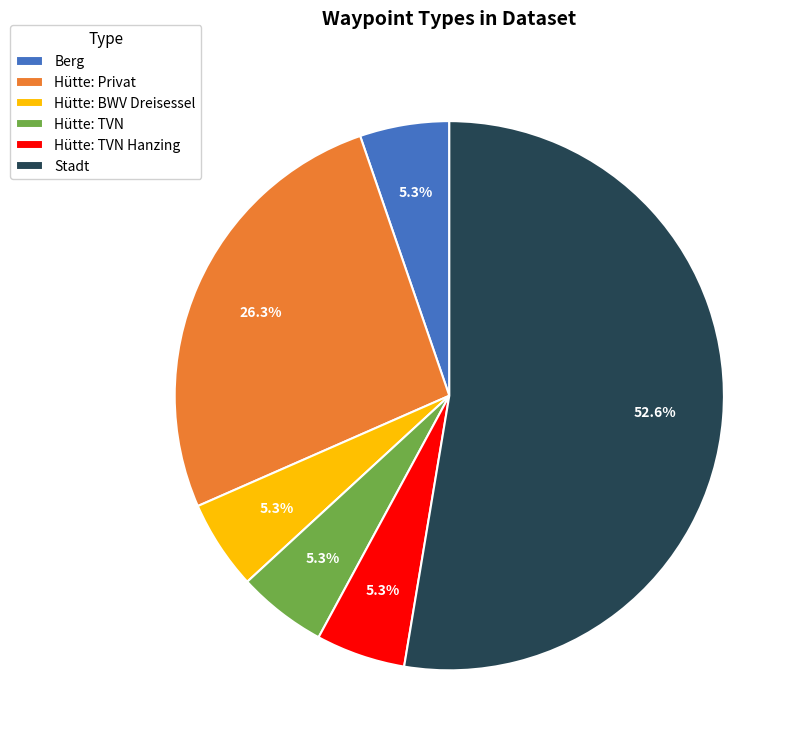

Which category has the biggest portion of the pie?

Stadt